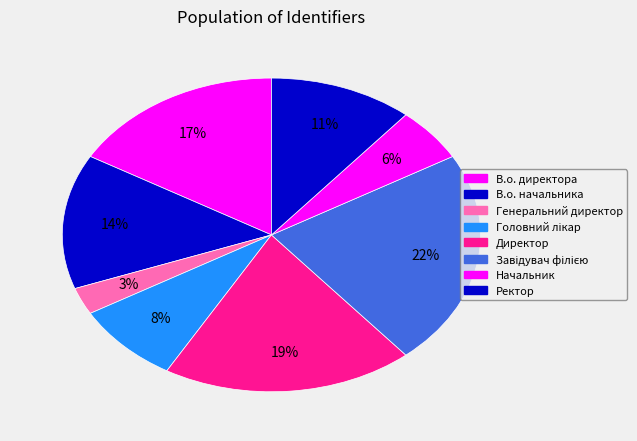

Combined, do Завідувач філією and Головний лікар account for over 50%?

No